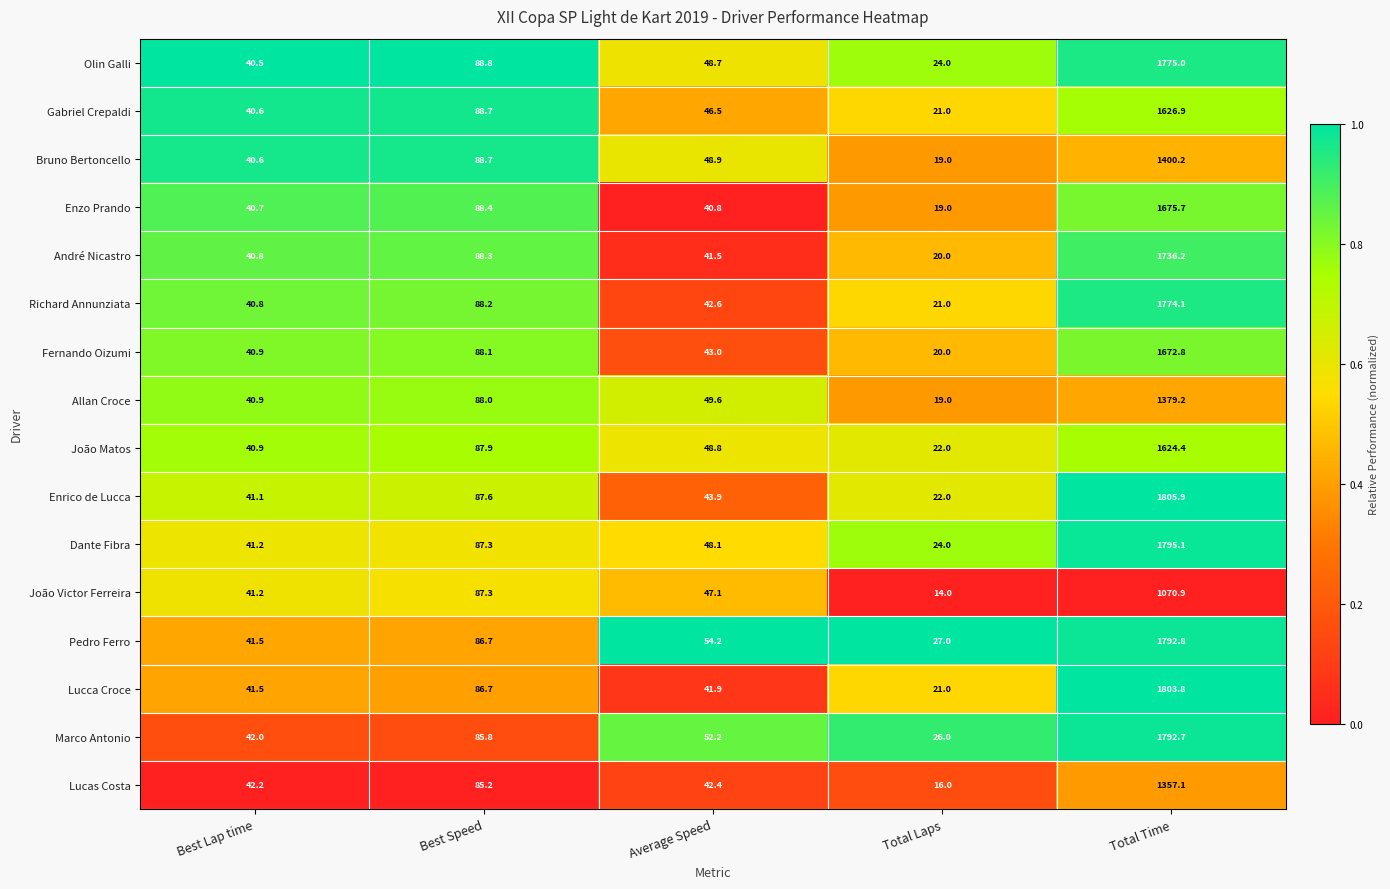

Which series has the widest spread of values?

Enrico de Lucca